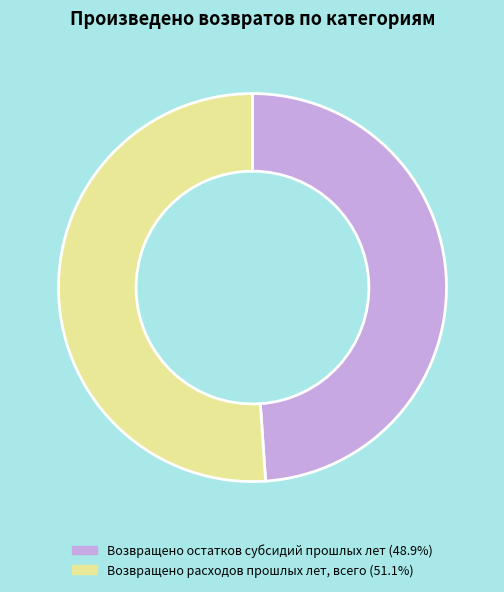

The Возвращено расходов прошлых лет, всего slice represents 51% of the pie. True or false?

True